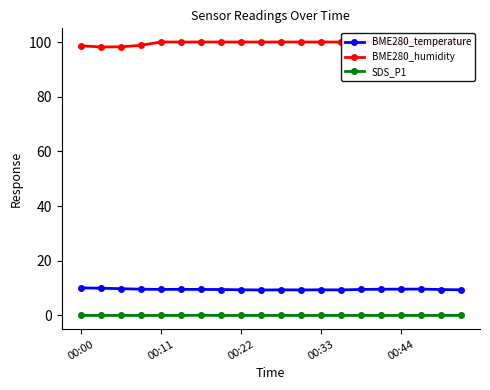

The value of BME280_temperature at 00:44 is 4.7. True or false?

False